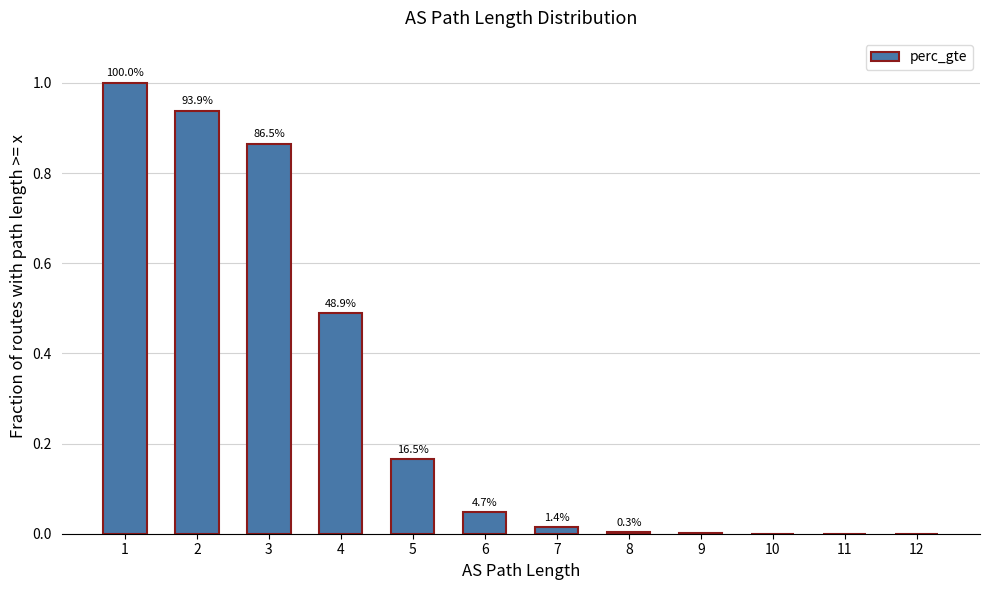

Rank the categories by value from lowest to highest.

12, 11, 10, 9, 8, 7, 6, 5, 4, 3, 2, 1